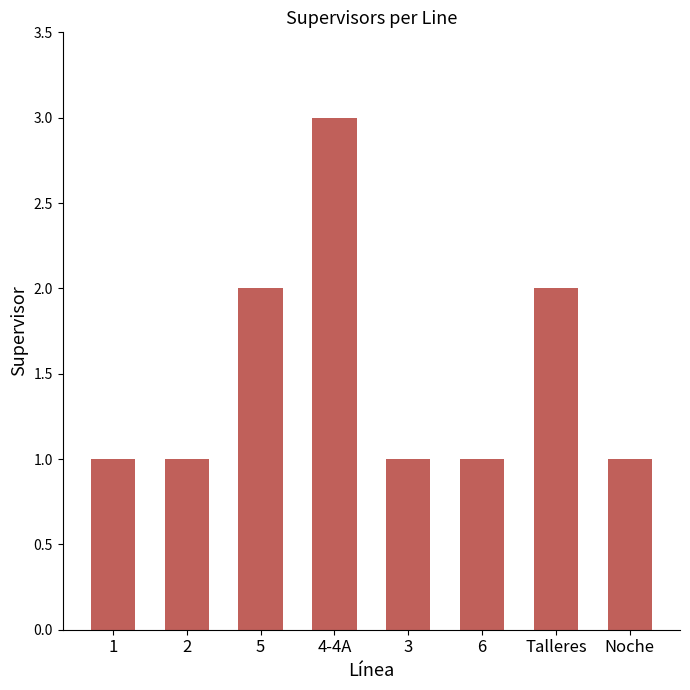

Read the value at 5.

2